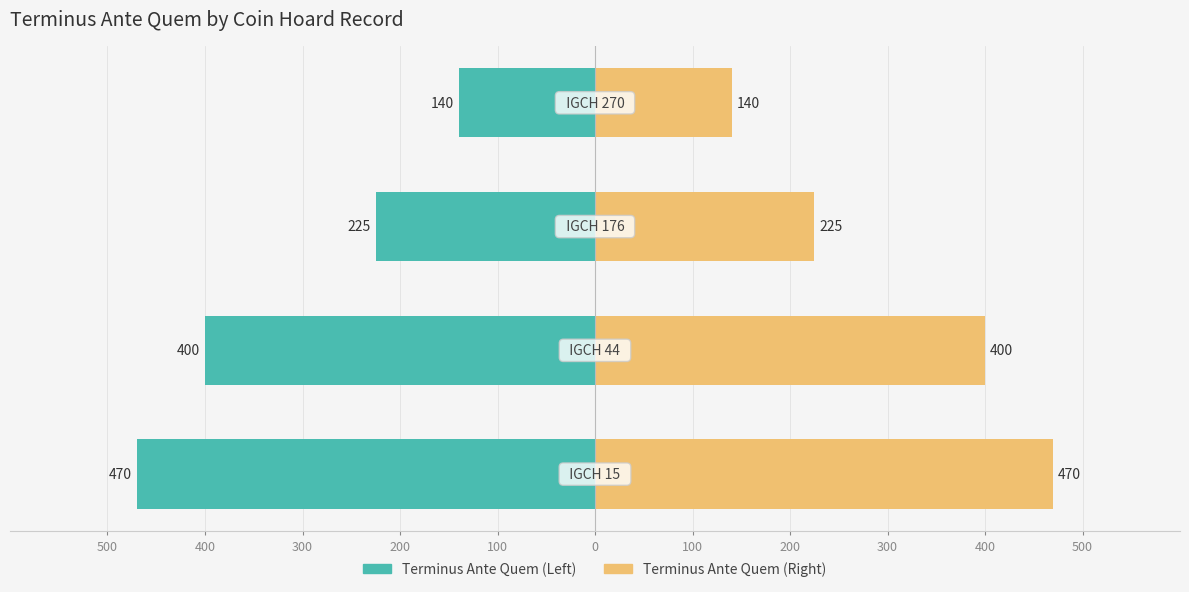

What are all the series names shown in the legend?

Terminus Ante Quem (Left), Terminus Ante Quem (Right)